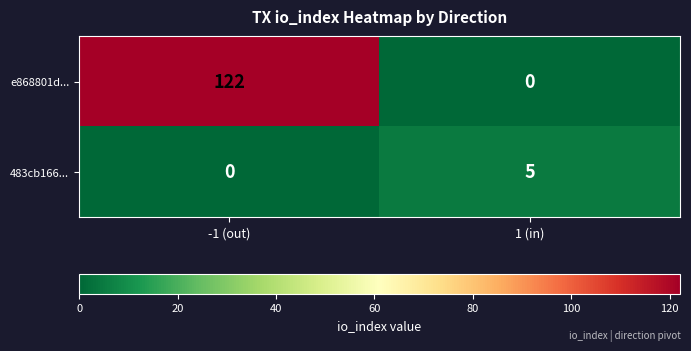

How many data points in e868801d... are less than 122?

1